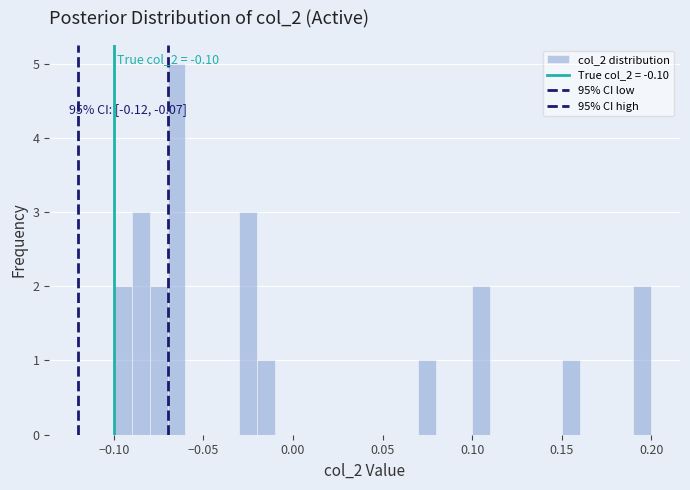

Read against the x-axis, roughly where is the centre of the tallest bar?

-0.065